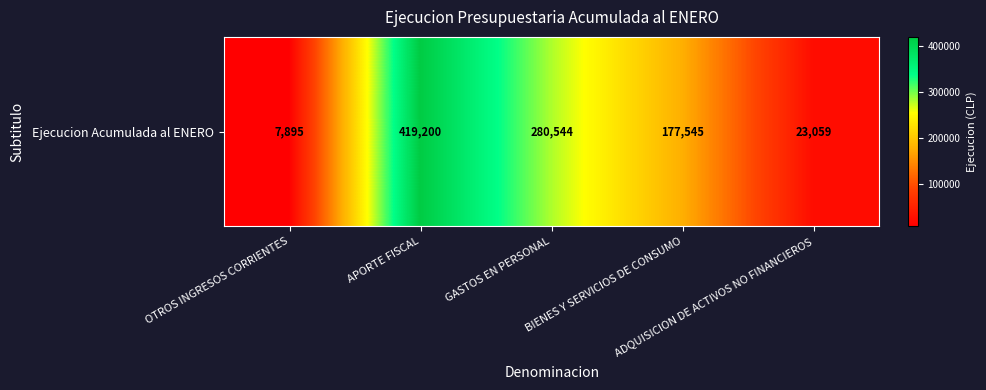

Reading right to left, transcribe all the data shown in this chart.

ADQUISICION DE ACTIVOS NO FINANCIEROS=23059	BIENES Y SERVICIOS DE CONSUMO=177545	GASTOS EN PERSONAL=280544	APORTE FISCAL=419200	OTROS INGRESOS CORRIENTES=7895